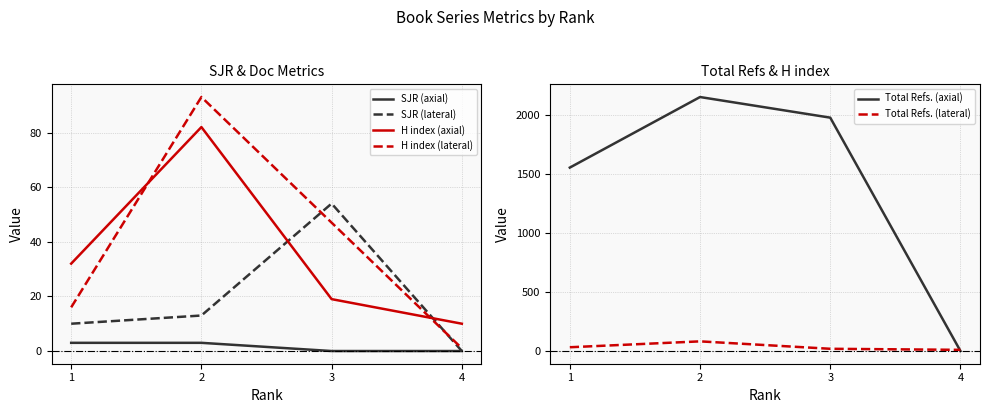

At which category does Total Refs. (axial) reach its first local peak?

2